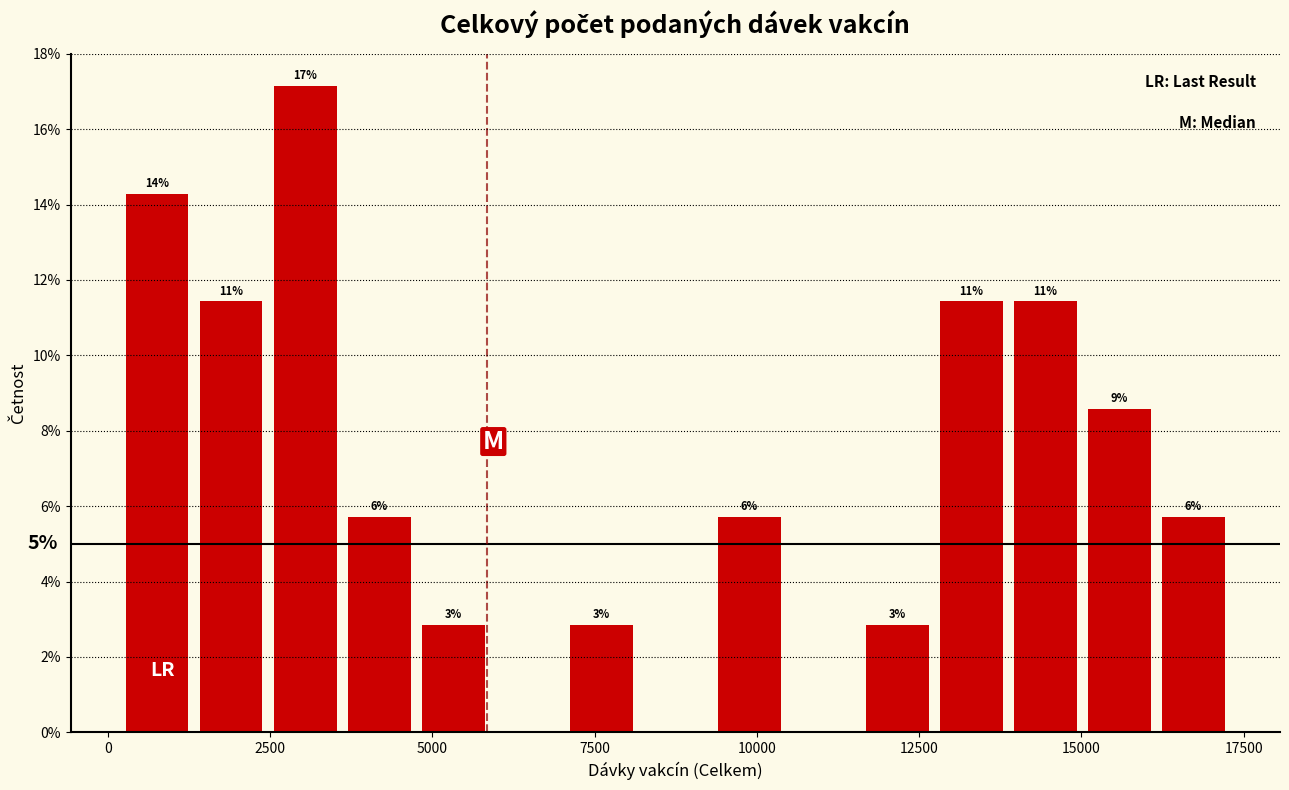

Read against the x-axis, roughly where is the centre of the tallest bar?

3000